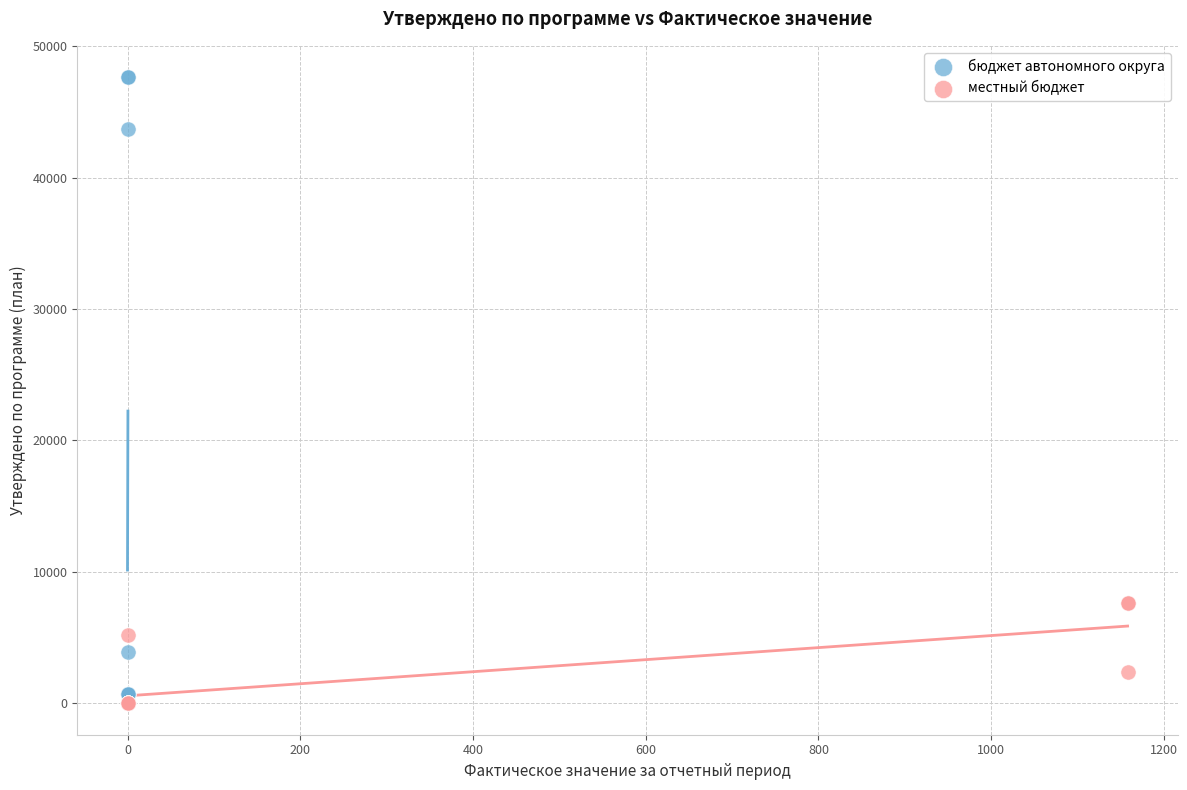

Which series has the widest spread of Y values?

бюджет автономного округа